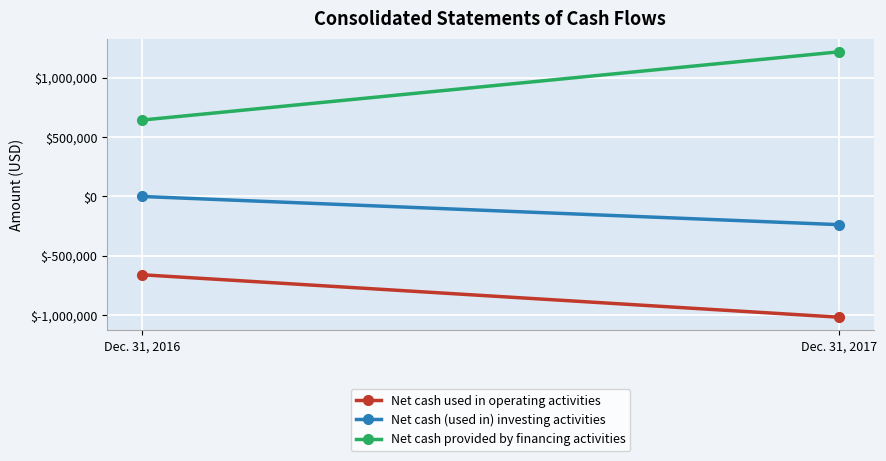

What is the difference between the Net cash provided by financing activities values at Dec. 31, 2017 and Dec. 31, 2016?

574936